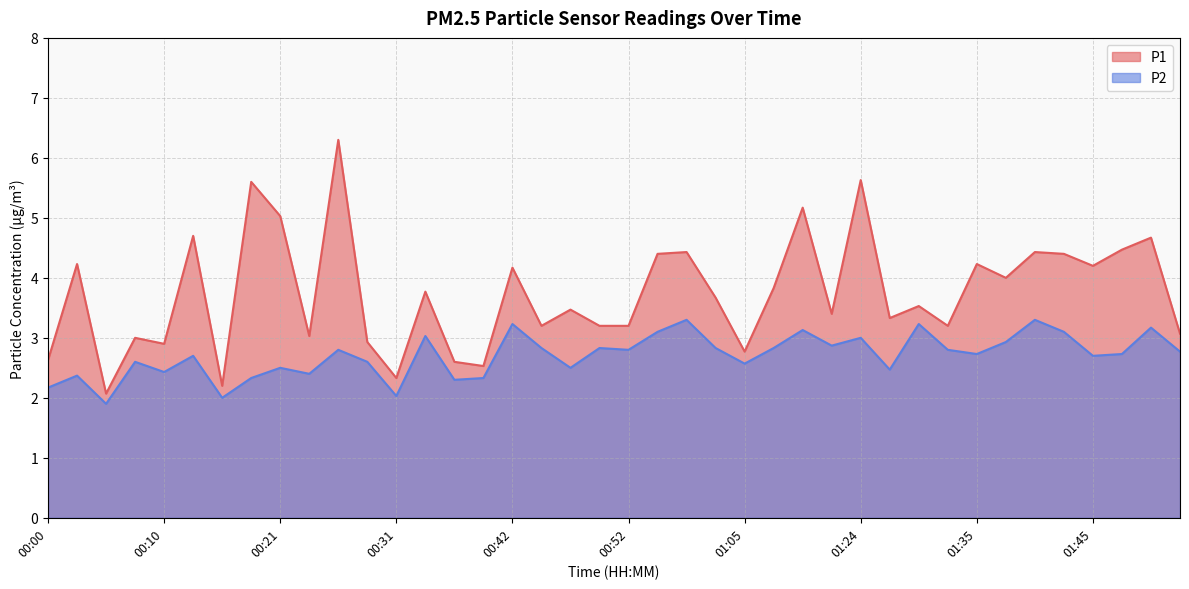

What is the average value of the P1 series?

3.7